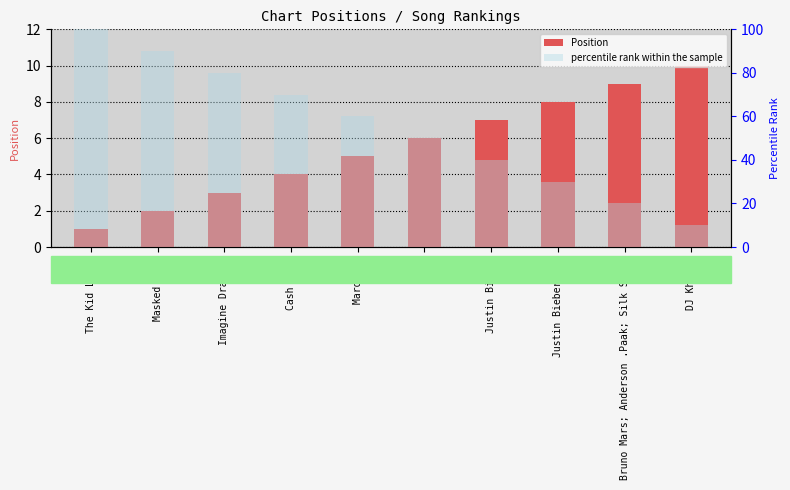

Is it true that percentile rank within the sample equals 30 at Justin Bieber (2)?

True